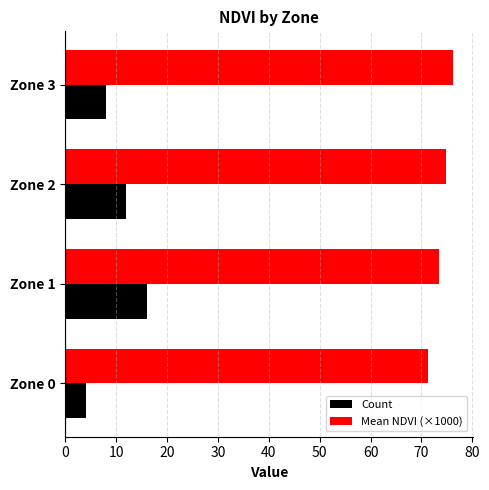

At which category is the sum across all series the highest?

Zone 1